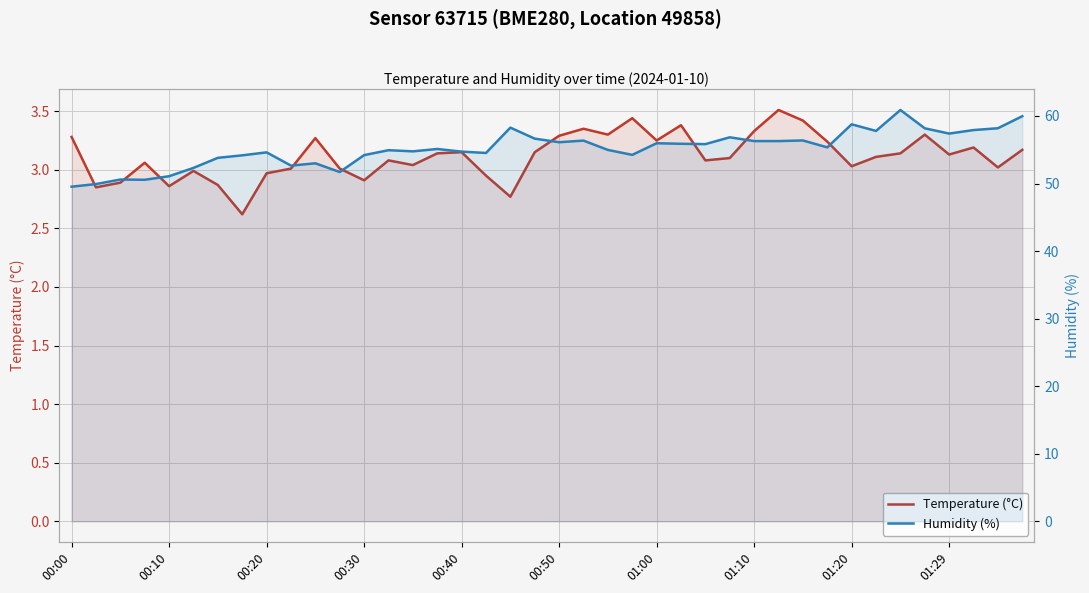

Which series has the widest spread of values?

Humidity (%)